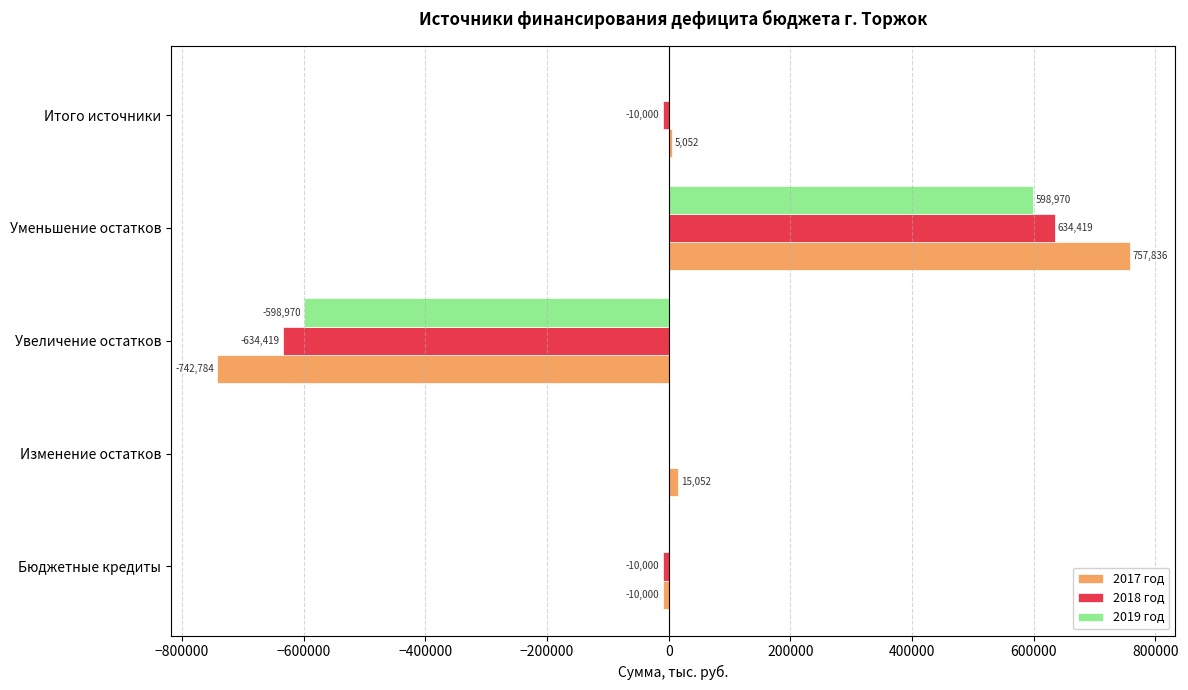

The 2018 год series shows 634418.9 at Уменьшение остатков. True or false?

True